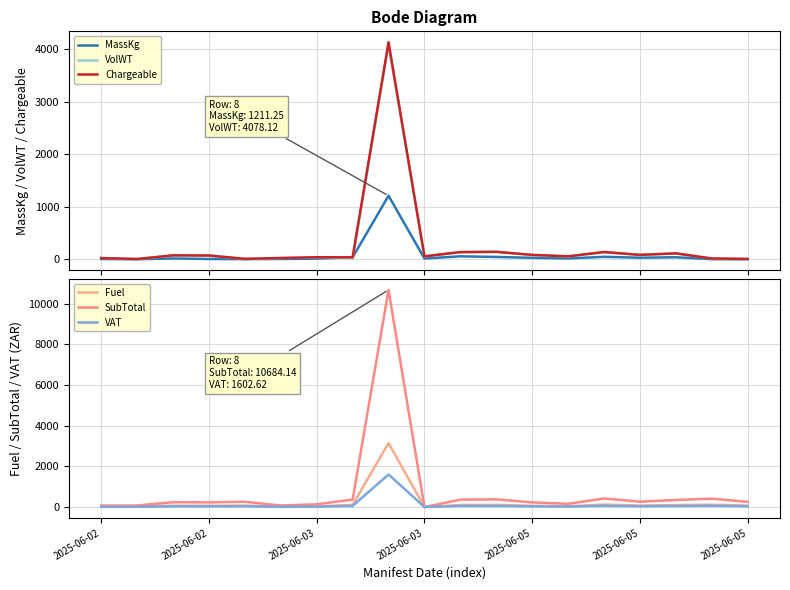

Which series changed the most between 2025-06-05 and 13?

SubTotal